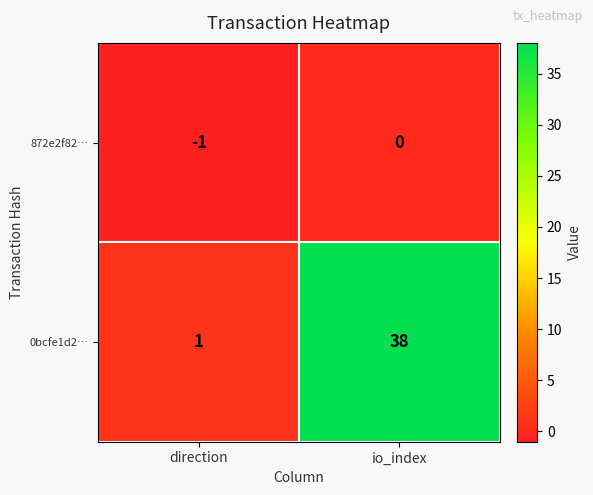

Rank the series at direction from lowest to highest value.

872e2f82…, 0bcfe1d2…